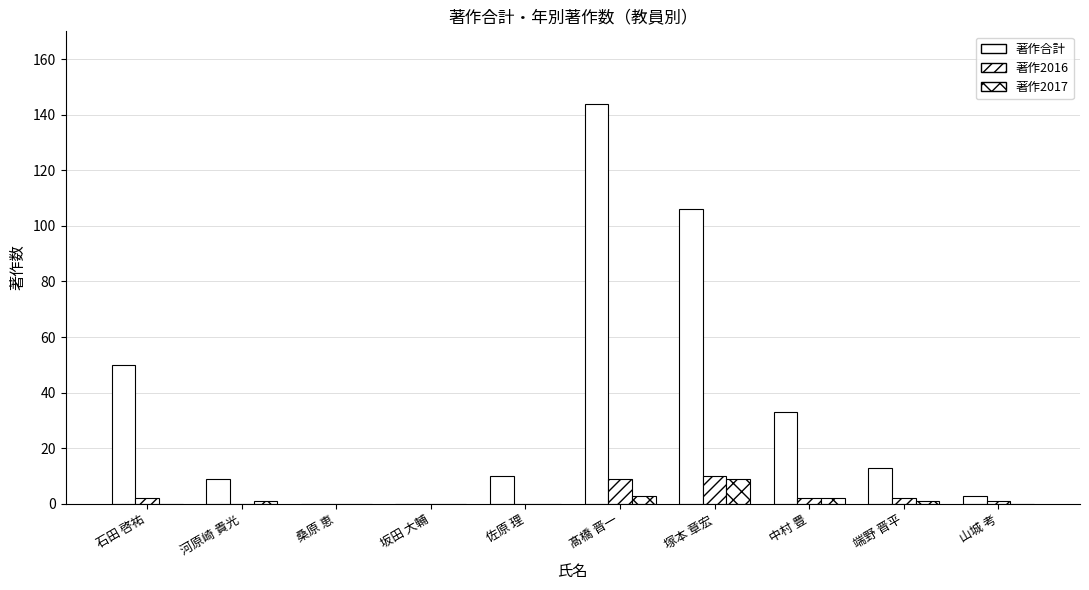

Is it true that 著作2016 equals 5 at 坂田 大輔?

False